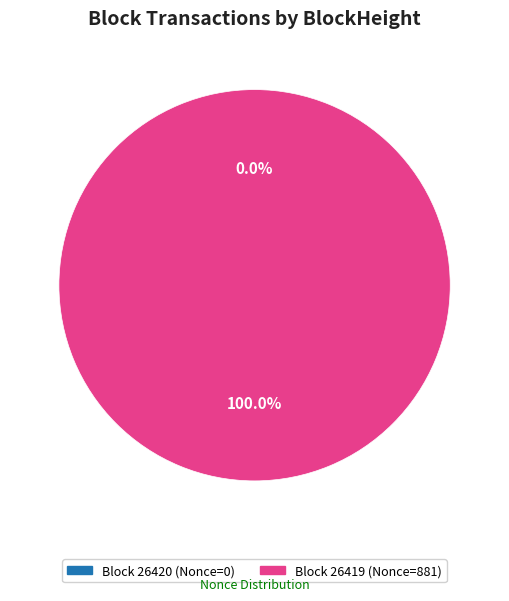

What is the total percentage of 26420 and 26419?

100.0%